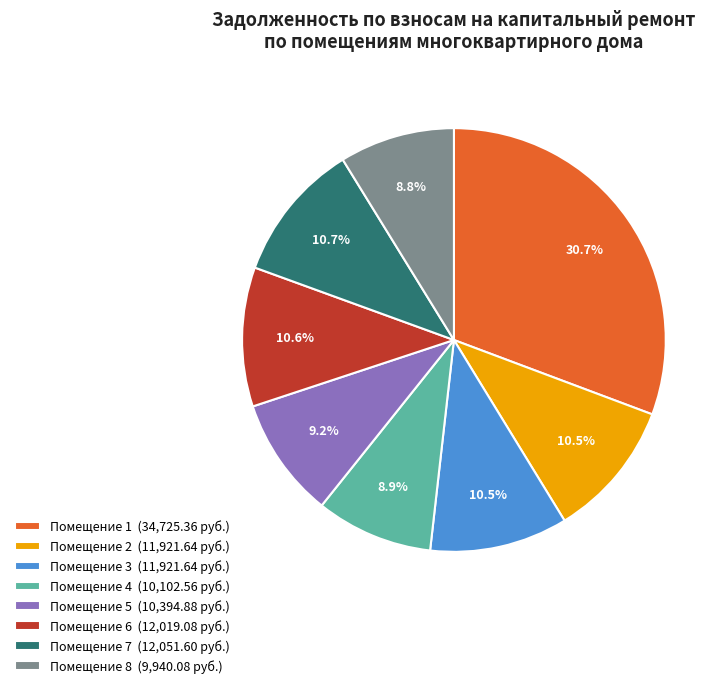

Does any single category account for the majority?

No